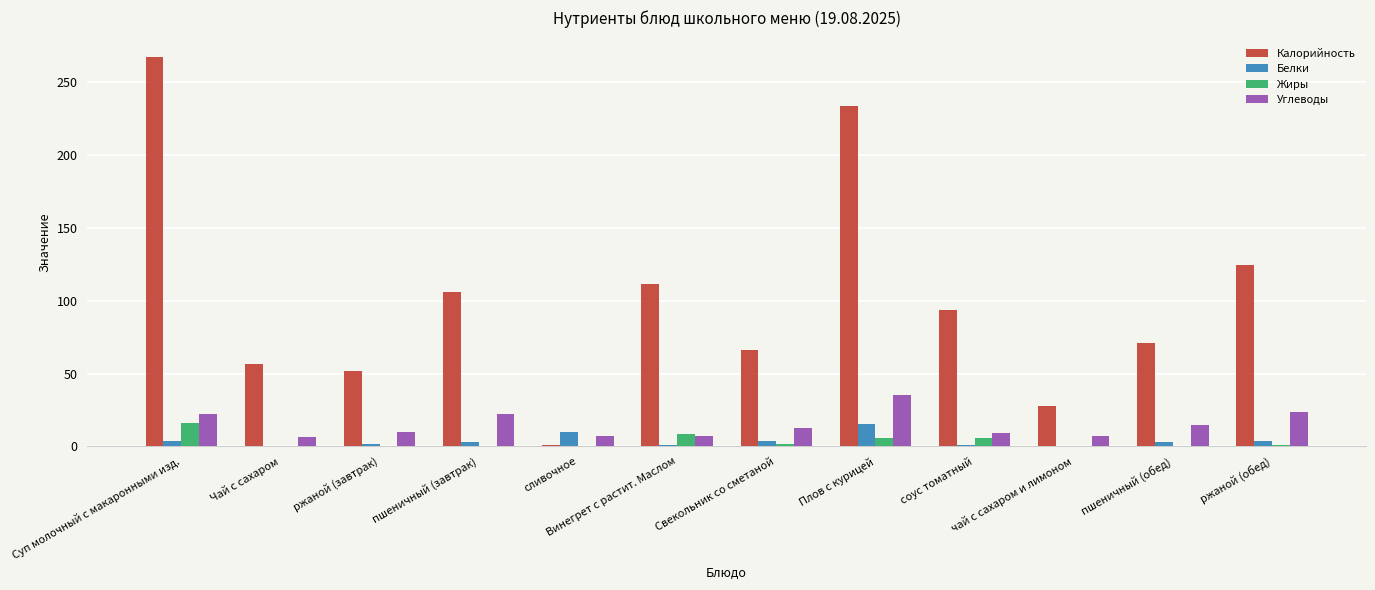

Is the value of Углеводы at Свекольник со сметаной greater than the value of Калорийность at Винегрет с растит. Маслом?

No